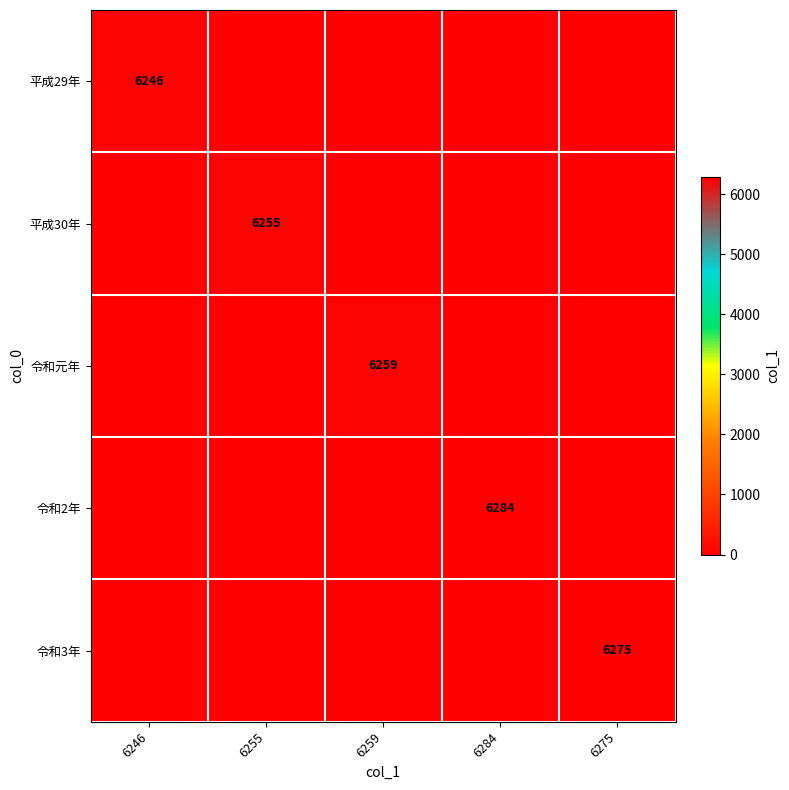

The 令和元年 series shows 2162 at 6259. True or false?

False